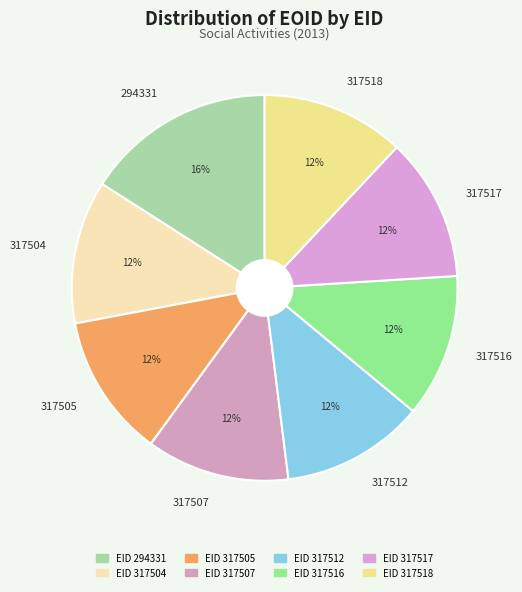

The 294331 slice represents 7% of the pie. True or false?

False